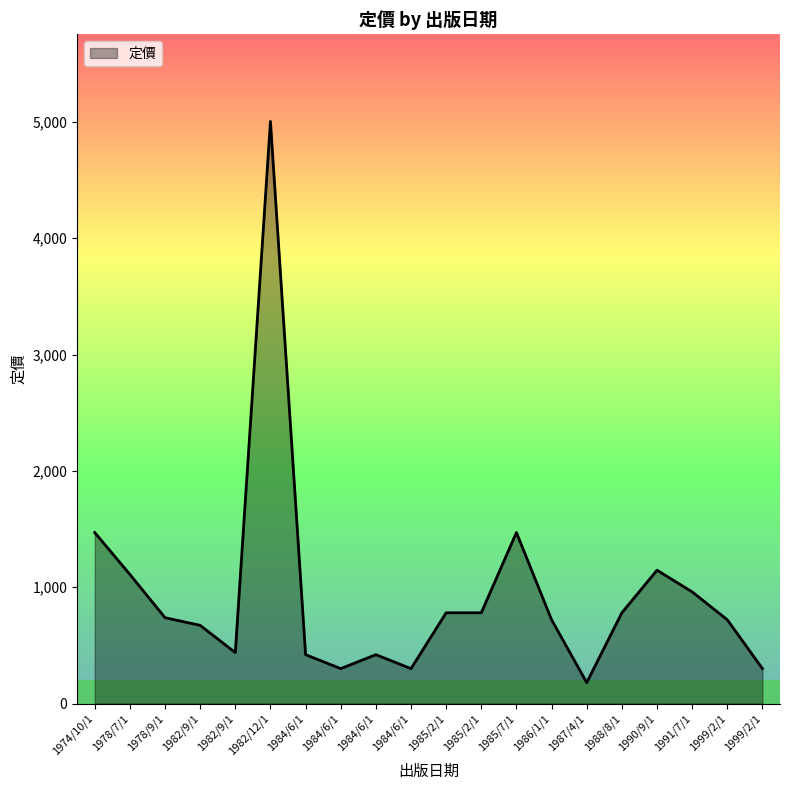

Which has a higher value, 1982/12/1 or 1985/7/1?

1982/12/1